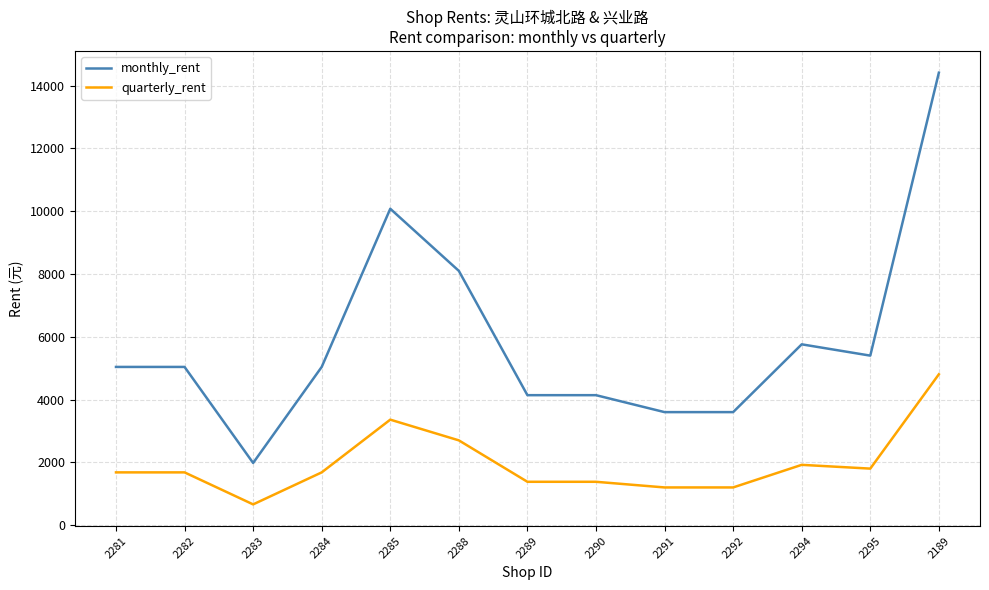

Between 2288 and 2291, which series saw the biggest shift?

monthly_rent